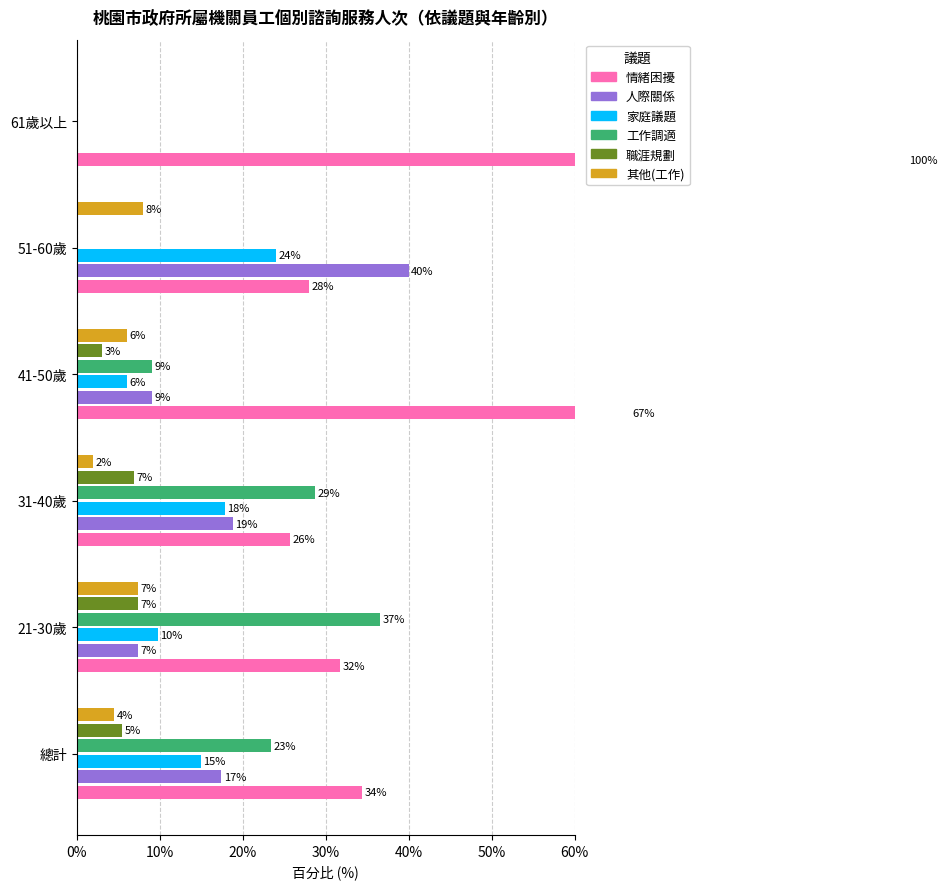

Which series has the widest spread of values?

情緒困擾